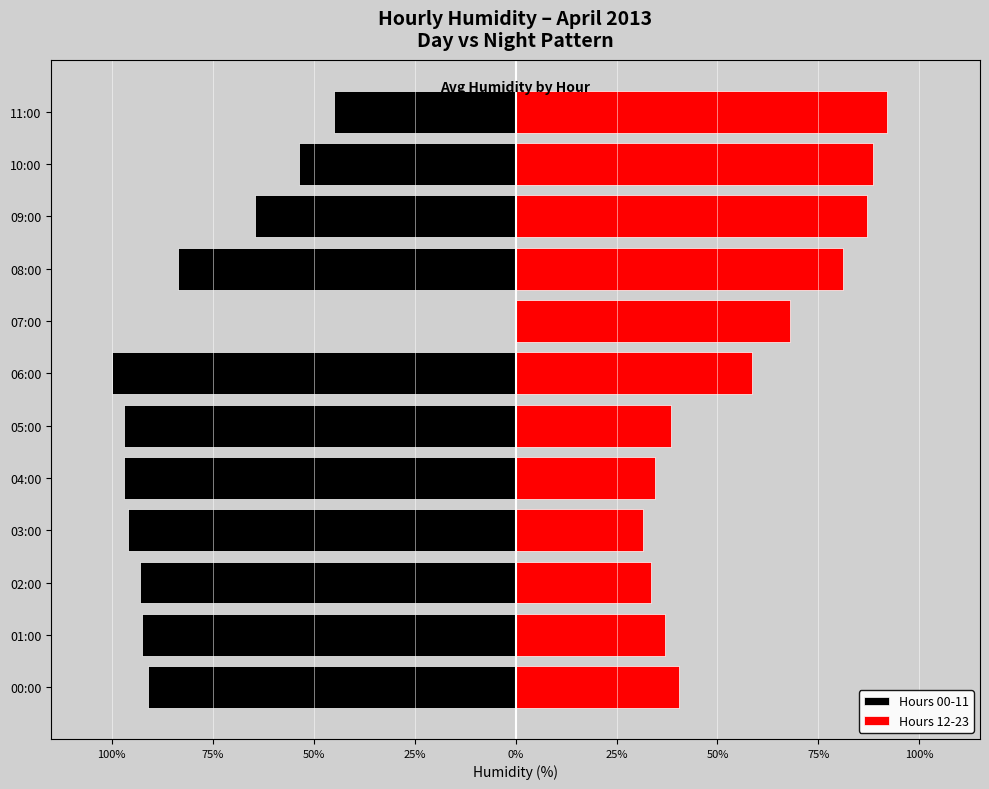

Is the value of Hours 00-11 at 09:00 greater than the value of Hours 12-23 at 07:00?

No